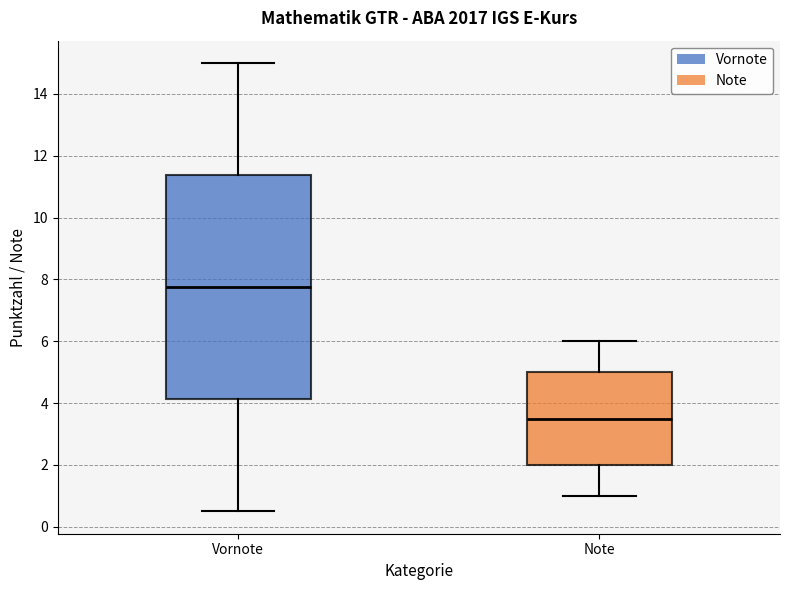

Comparing the boxes themselves (not the whiskers), which one is the tallest?

Vornote